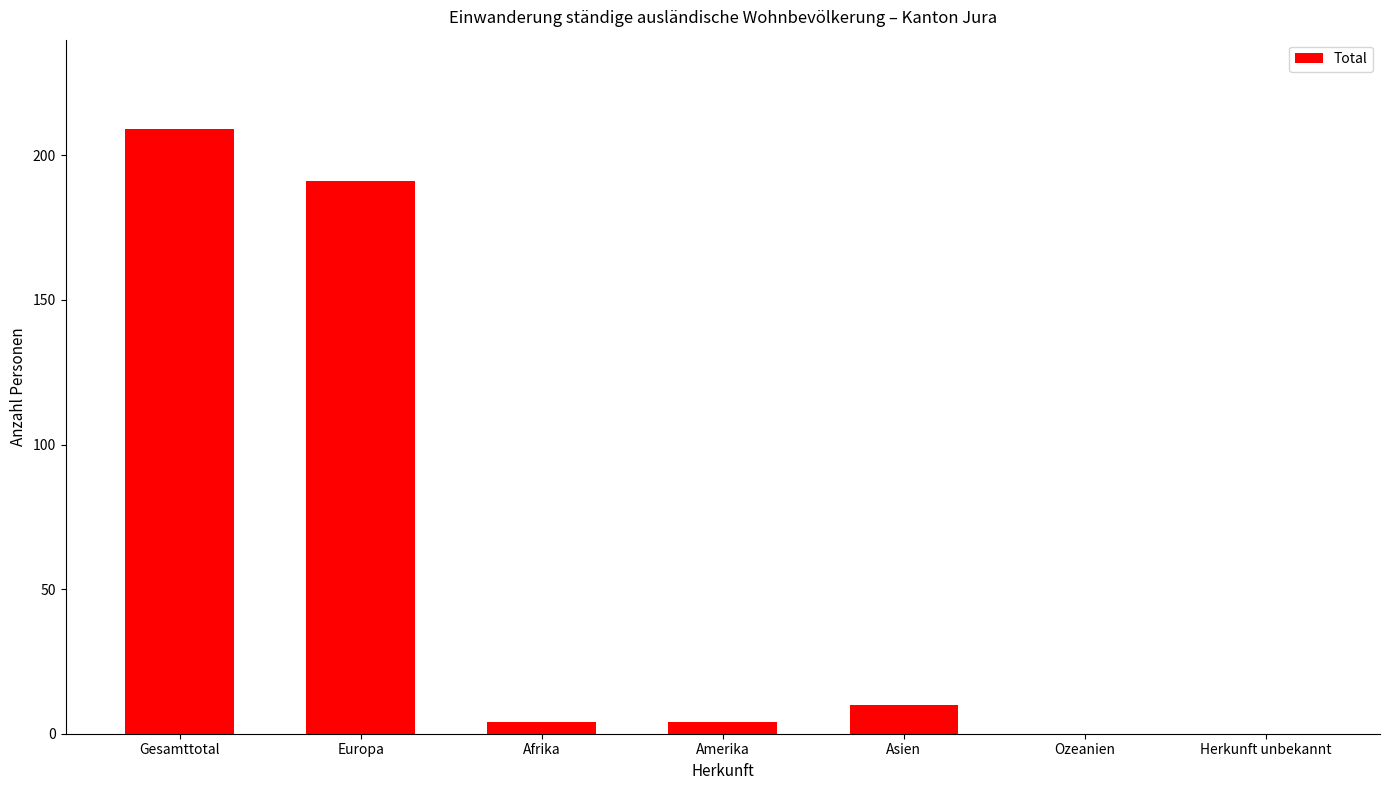

What value does the data have at Europa, to the nearest 50?

200